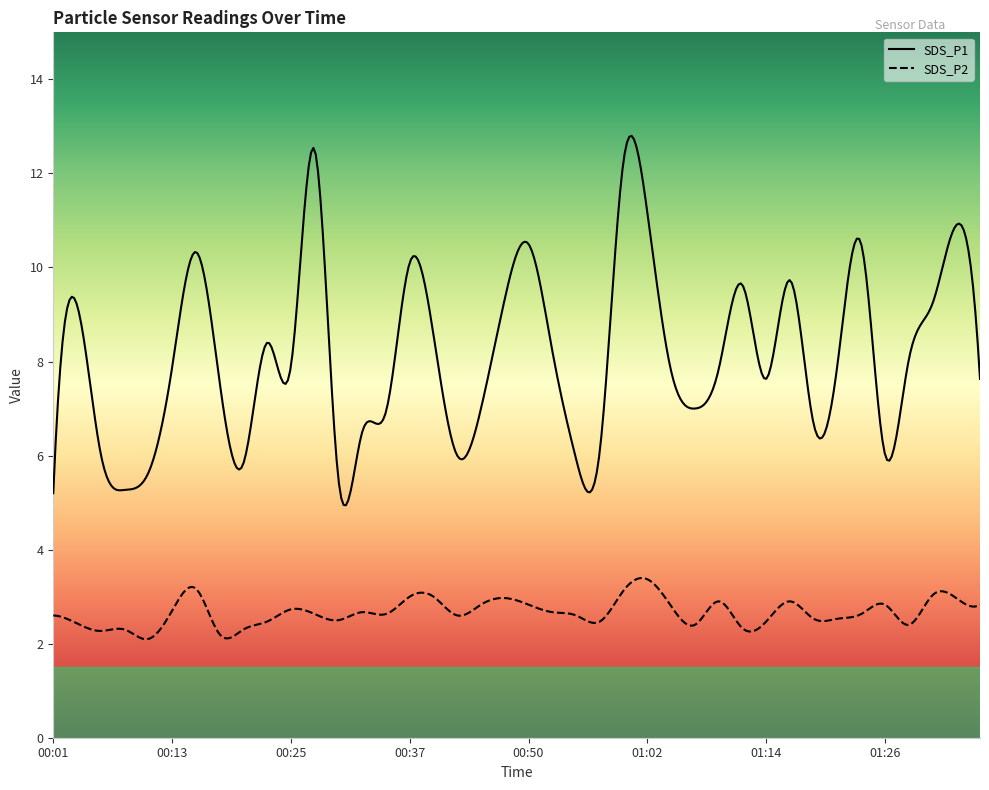

What is the minimum value for SDS_P2?

2.1